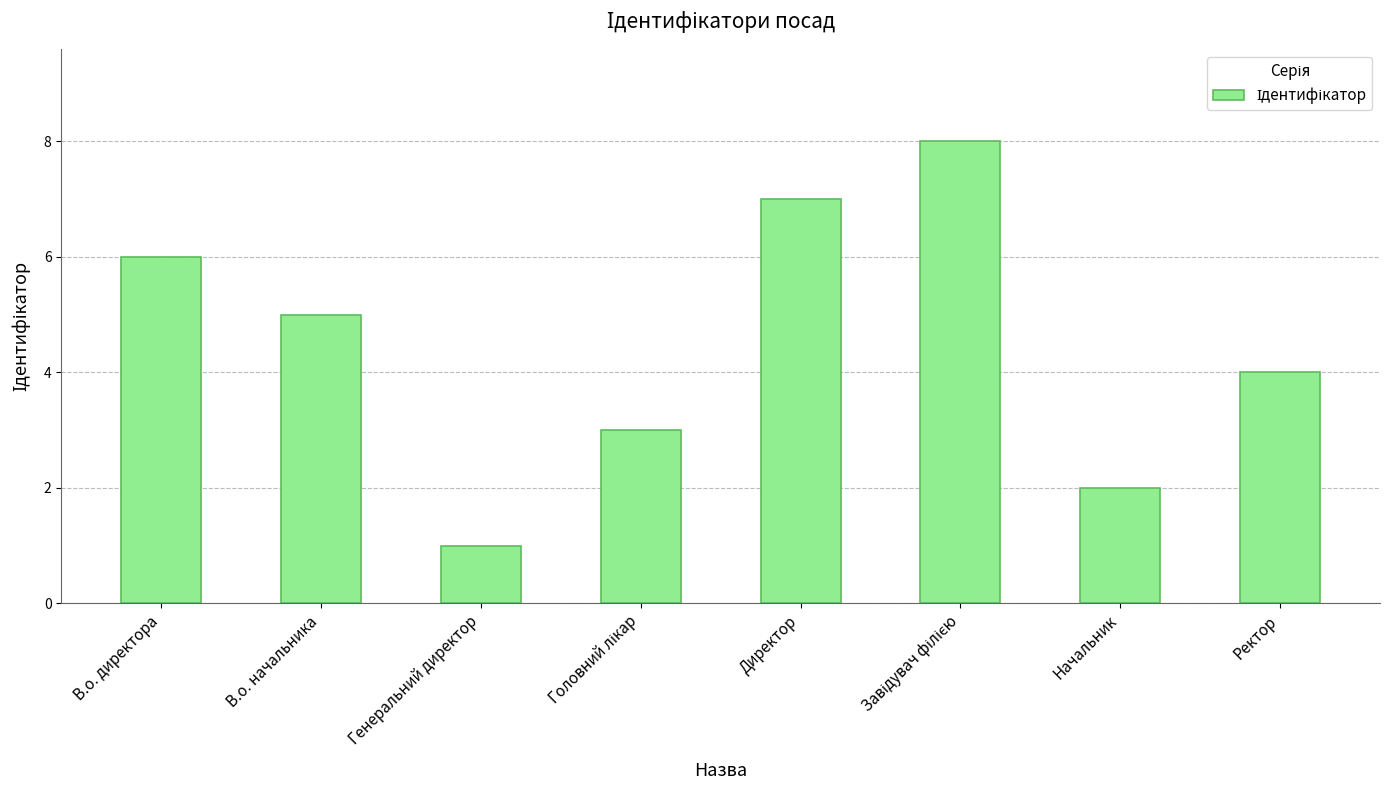

What is the label of the 8th bar from the left?

Ректор